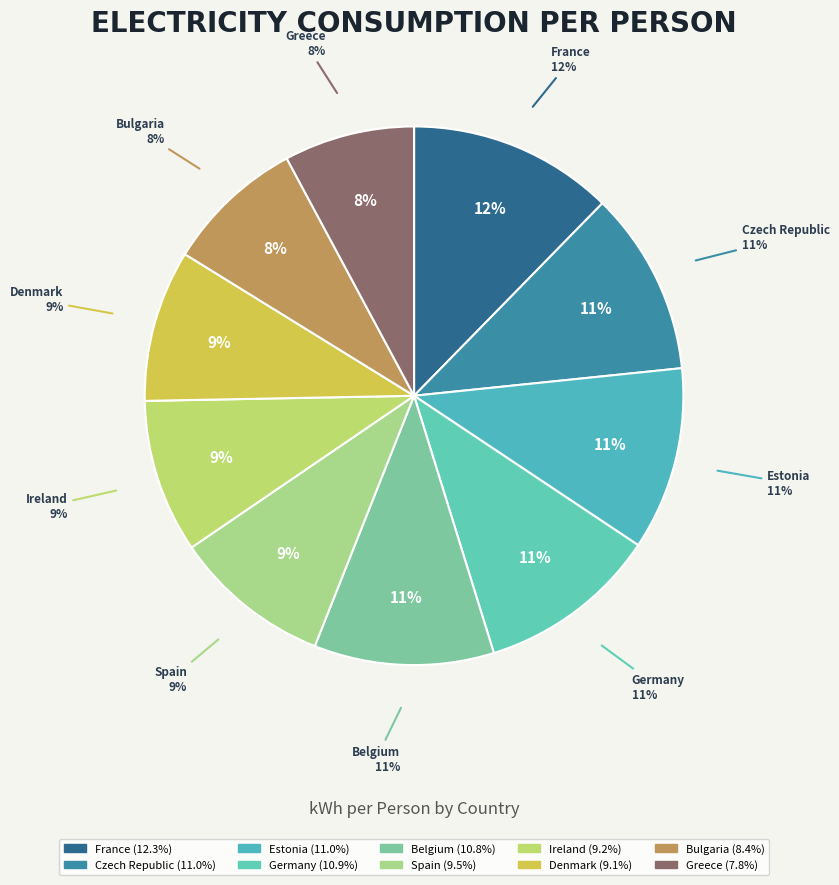

Which category has the smallest portion of the pie?

Greece